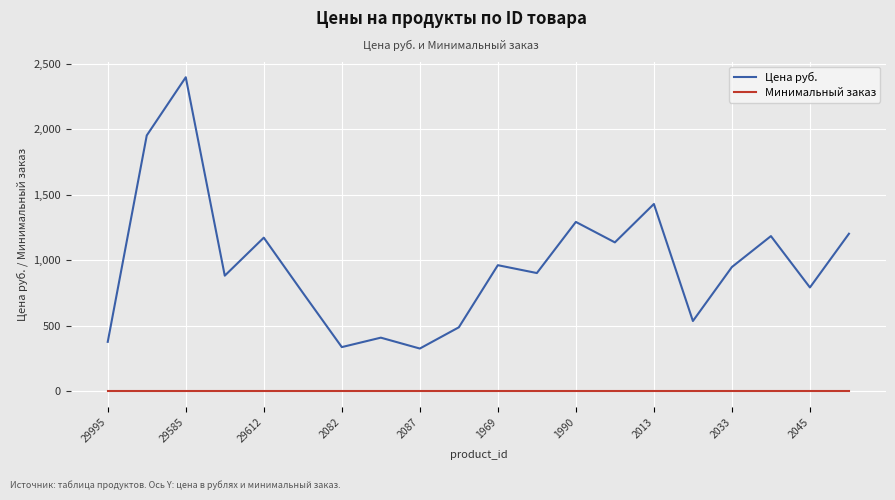

List the series in order of their peak value, highest first.

Цена руб., Минимальный заказ